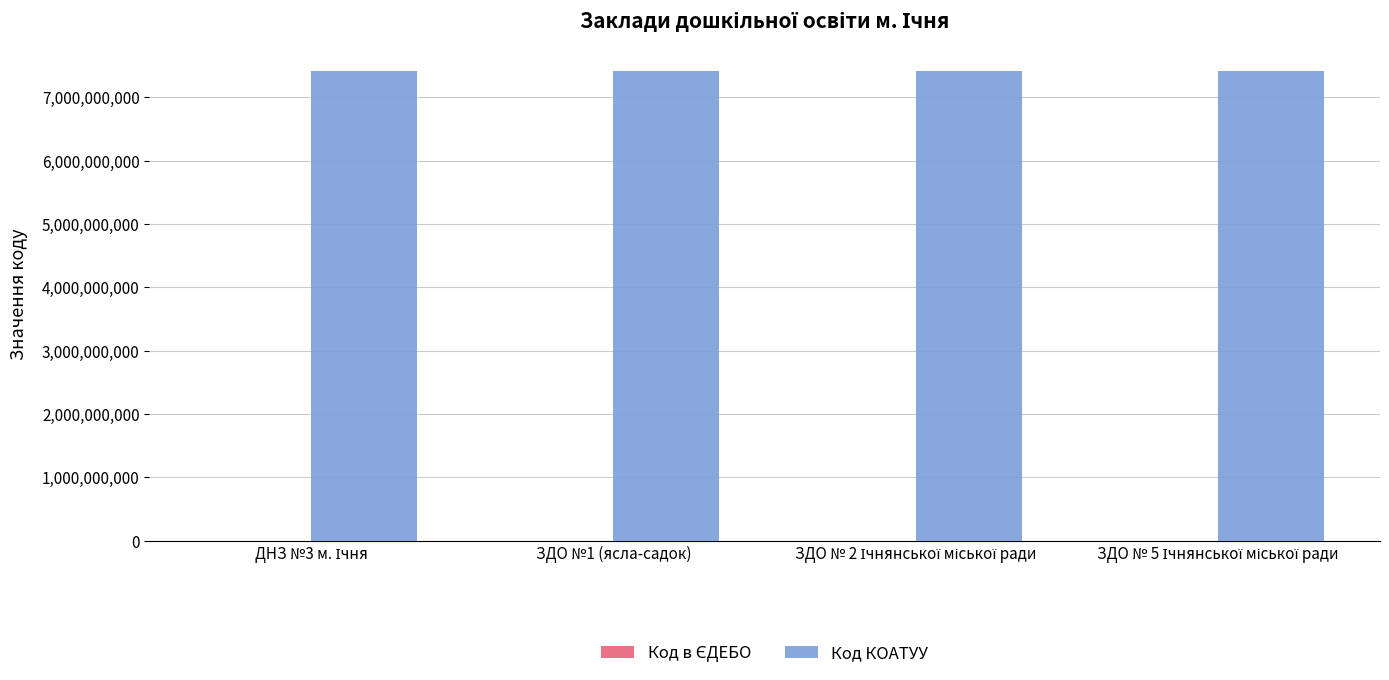

What is the sum of all Код КОАТУУ values?

29686840400